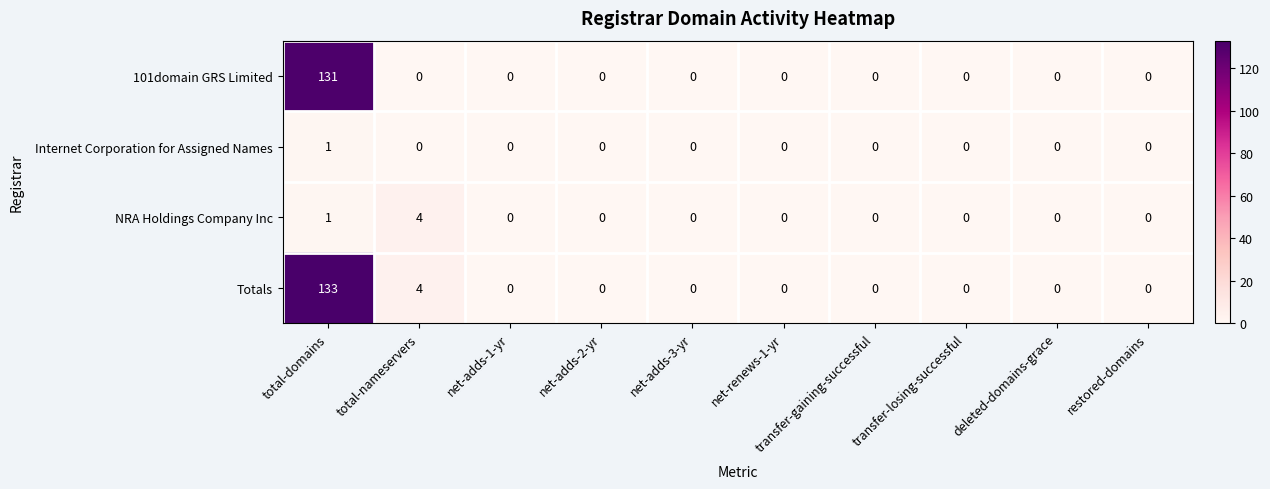

The value of Totals at net-adds-3-yr is 0. True or false?

True